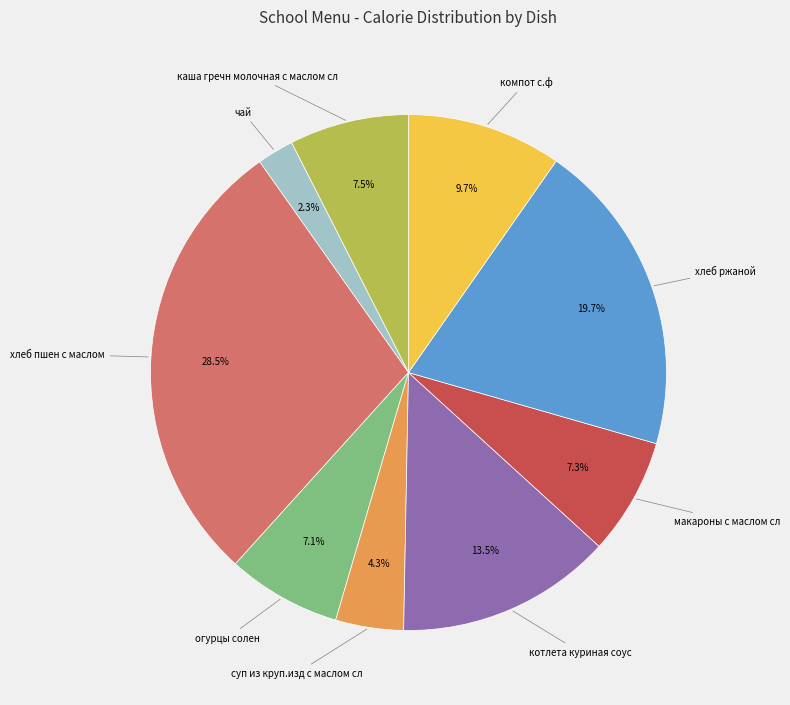

Is there a majority slice in this chart?

No